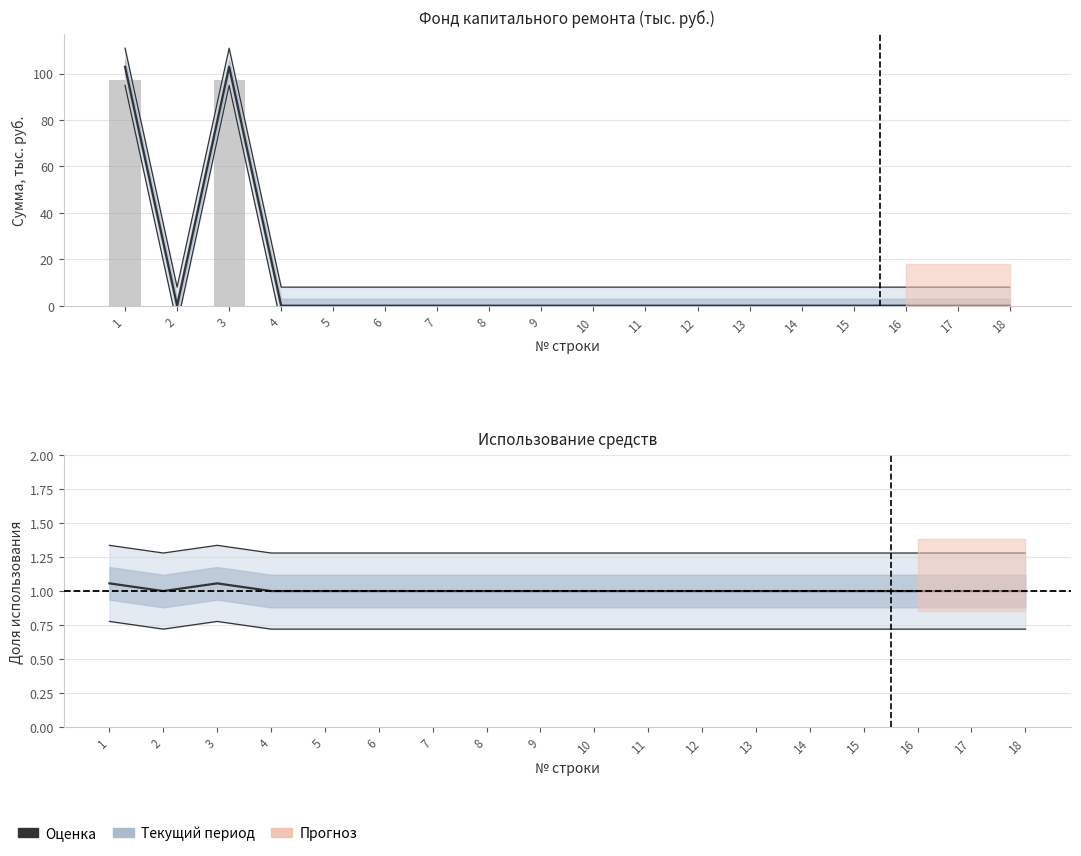

Reading left to right, list all the values displayed in this chart.

Верхняя граница: 1=1.3	2=1.3	3=1.3	4=1.3	5=1.3	6=1.3	7=1.3	8=1.3	9=1.3	10=1.3	11=1.3	12=1.3	13=1.3	14=1.3	15=1.3	16=1.3	17=1.3	18=1.3
Нижняя граница: 1=0.8	2=0.7	3=0.8	4=0.7	5=0.7	6=0.7	7=0.7	8=0.7	9=0.7	10=0.7	11=0.7	12=0.7	13=0.7	14=0.7	15=0.7	16=0.7	17=0.7	18=0.7
Остаток на конец: 1=102.9	2=0.0	3=102.9	4=0.0	5=0.0	6=0.0	7=0.0	8=0.0	9=0.0	10=0.0	11=0.0	12=0.0	13=0.0	14=0.0	15=0.0	16=0.0	17=0.0	18=0.0
Остаток на начало: 1=97.4	2=0.0	3=97.4	4=0.0	5=0.0	6=0.0	7=0.0	8=0.0	9=0.0	10=0.0	11=0.0	12=0.0	13=0.0	14=0.0	15=0.0	16=0.0	17=0.0	18=0.0
Коэффициент: 1=1.1	2=1.0	3=1.1	4=1.0	5=1.0	6=1.0	7=1.0	8=1.0	9=1.0	10=1.0	11=1.0	12=1.0	13=1.0	14=1.0	15=1.0	16=1.0	17=1.0	18=1.0